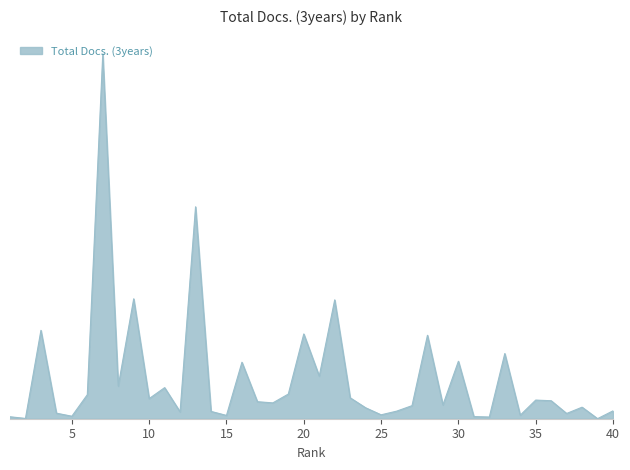

Where does the data first go above 469?

3